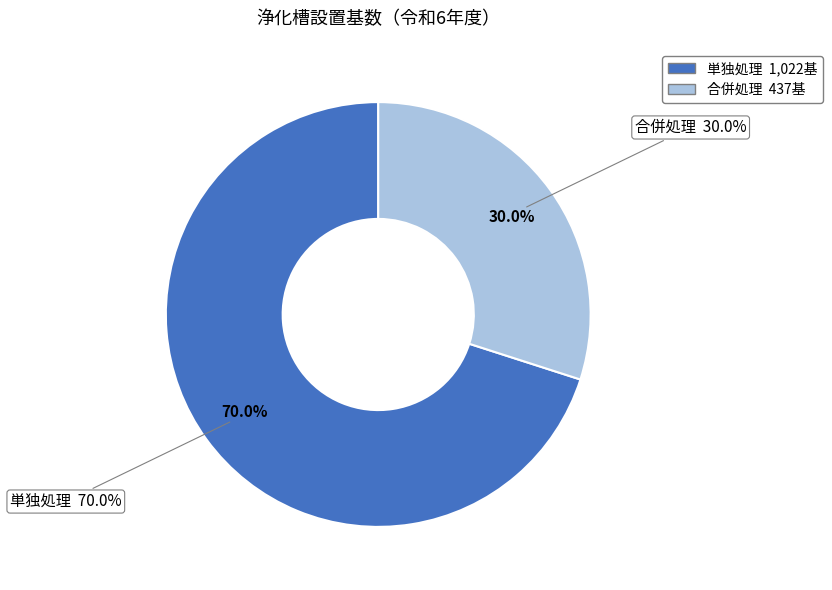

Rank the series by their maximum value, from highest to lowest.

単独処理, 合併処理